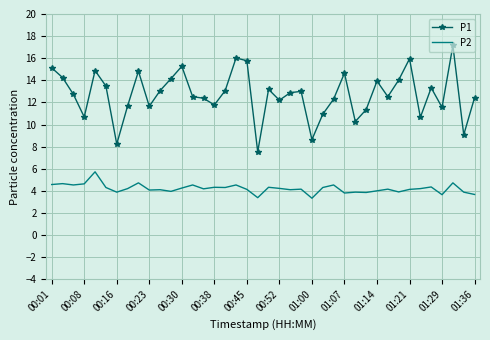

Which series has the largest total across all categories?

P1